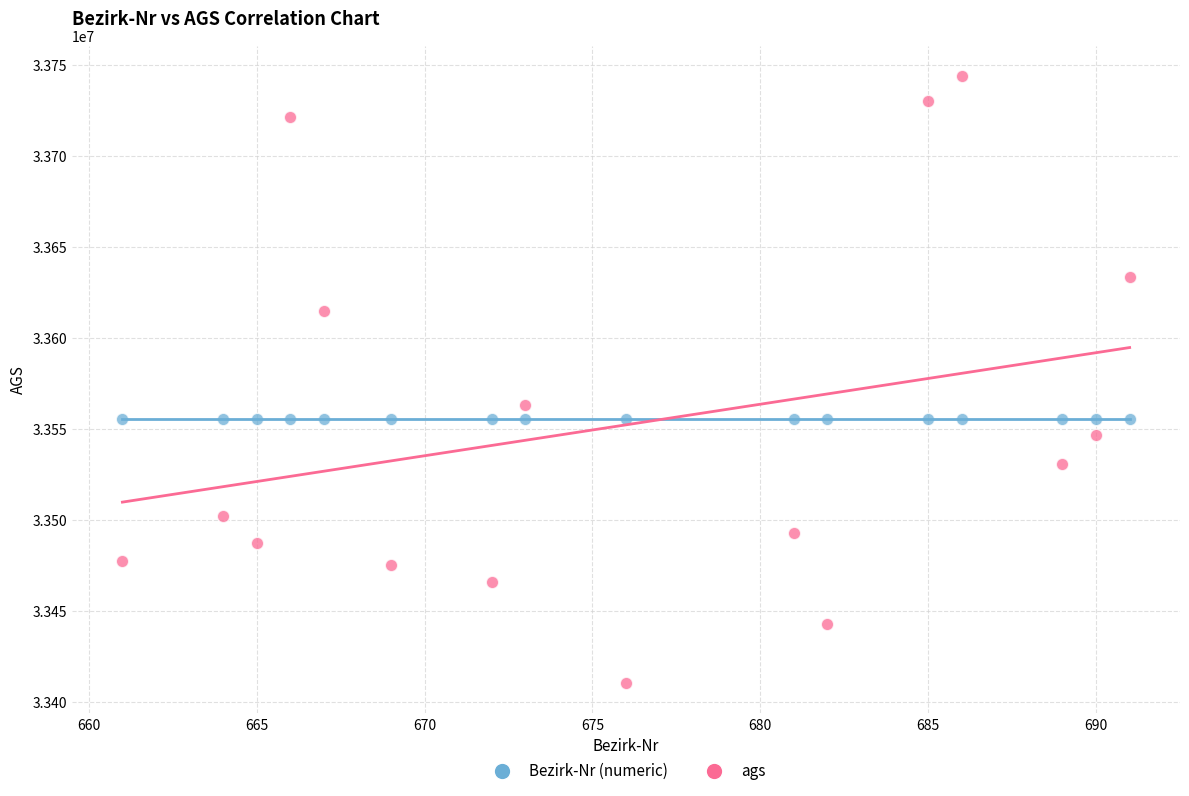

What are all the series names shown in the legend?

Bezirk-Nr (numeric), ags